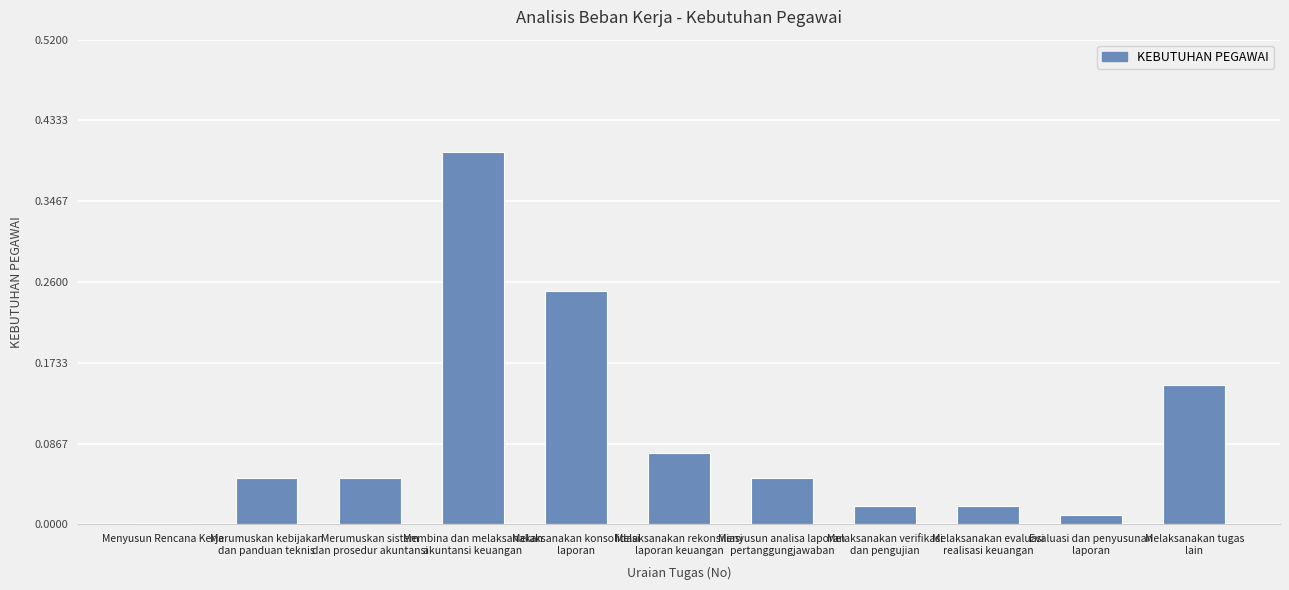

What is the difference between the maximum and minimum values?

0.4